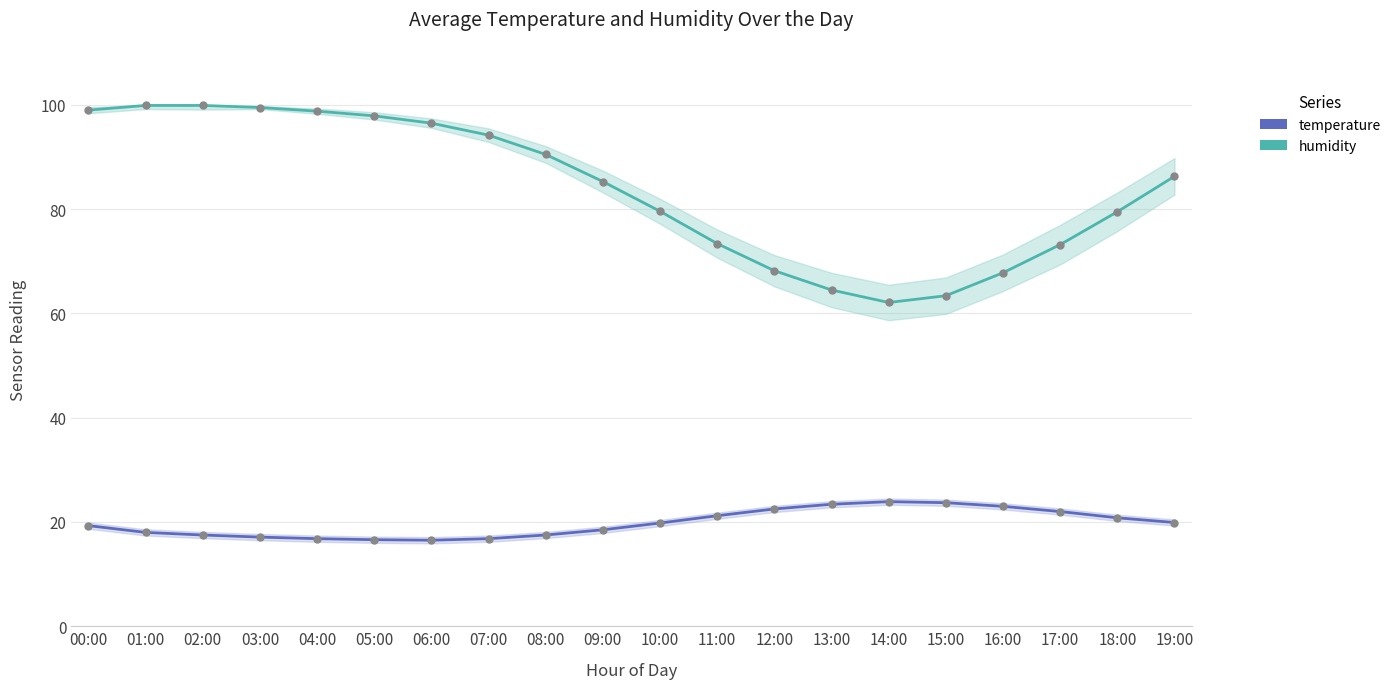

Rank the series at 01:00 from highest to lowest value.

humidity, temperature